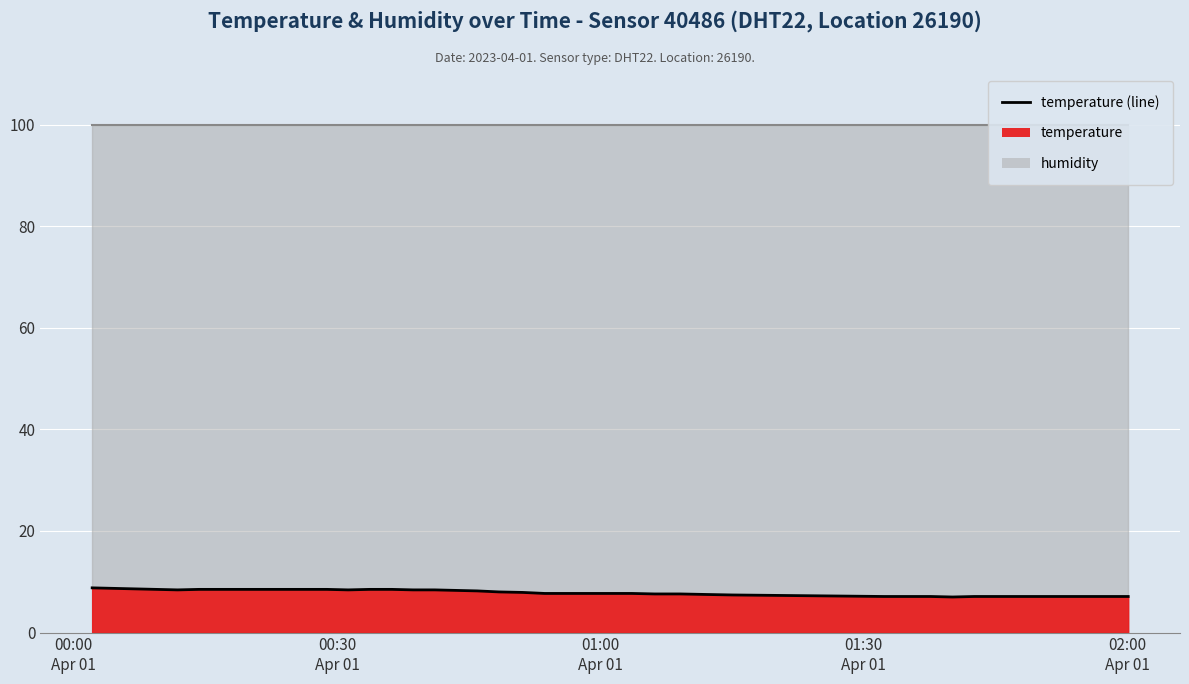

The value at 2023-04-01T00:36:14 is 8.5. True or false?

True